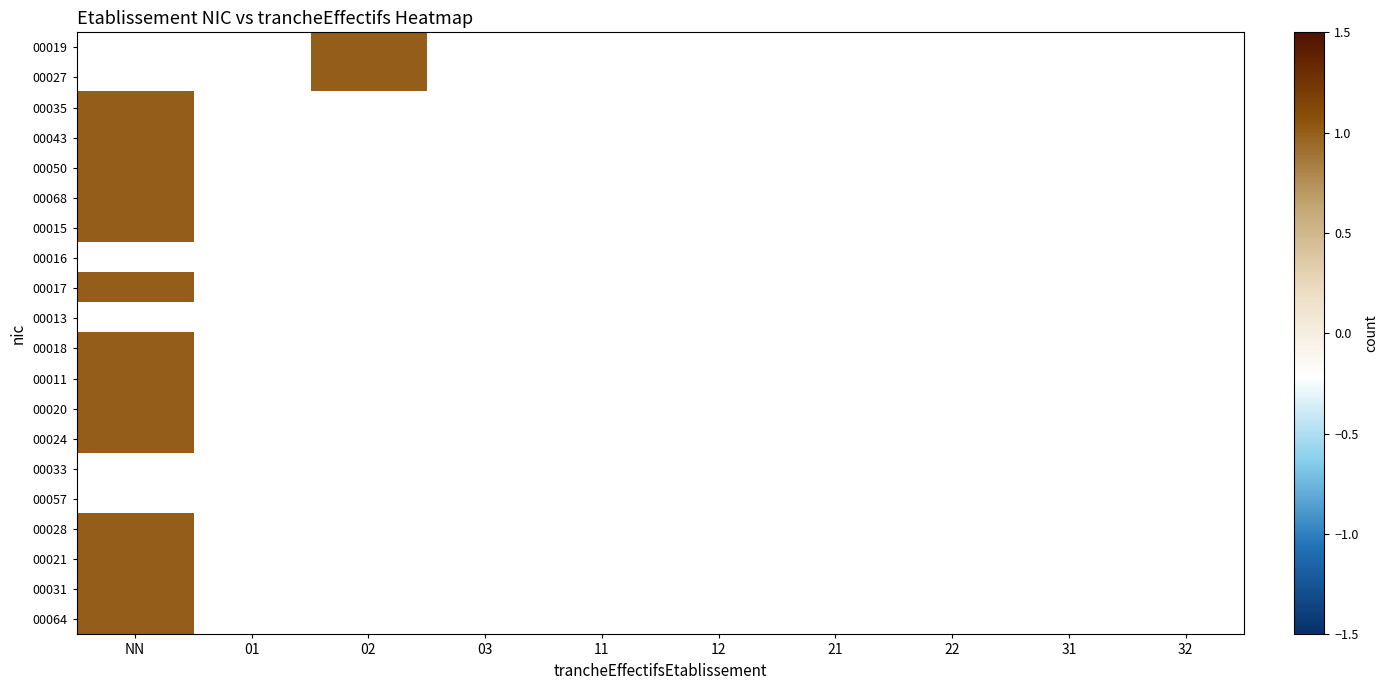

Which category has the highest value in the 00016 series?

NN